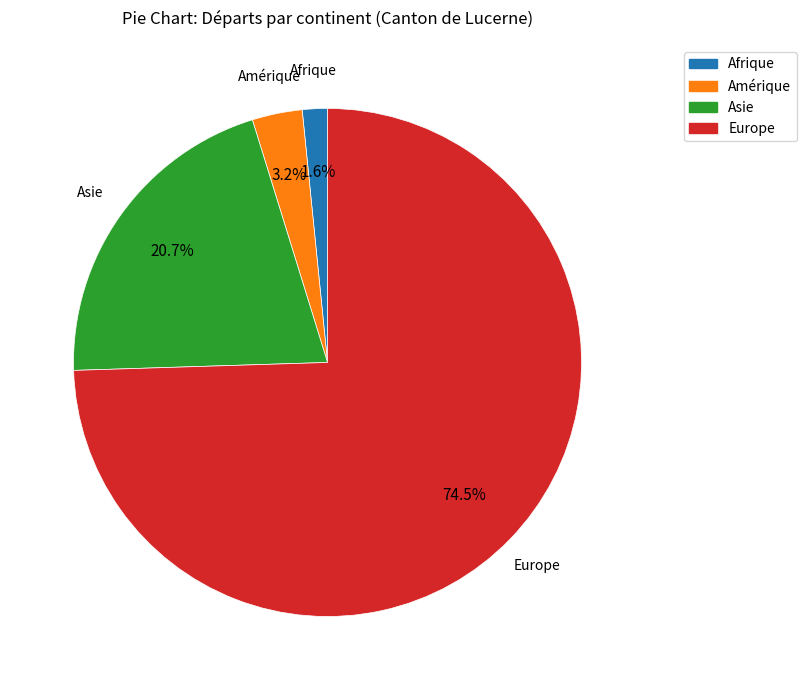

What is the total percentage of Afrique and Europe?

76.1%